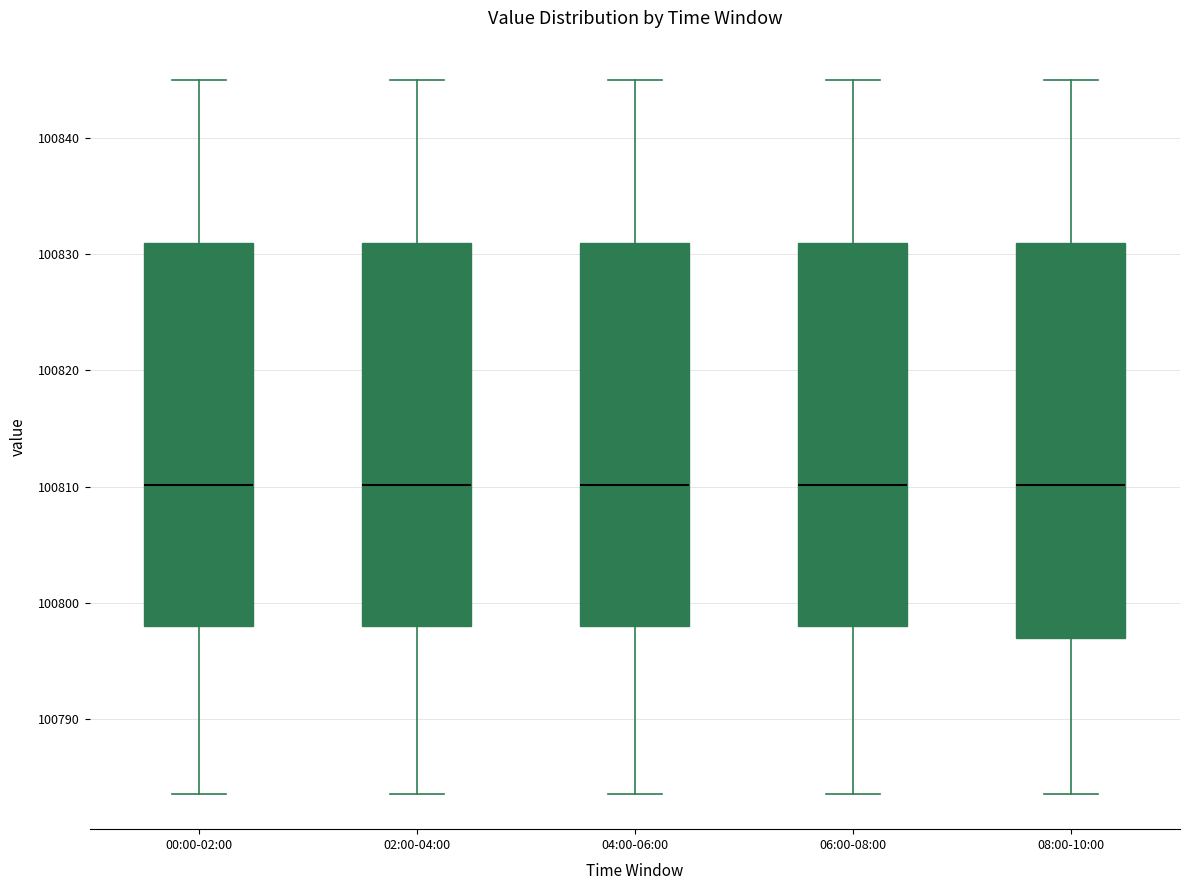

Where does the lower whisker of the box for 06:00-08:00 end on the y-axis? The values are not printed on the chart, so give them approximately, as read against the axis.

100784